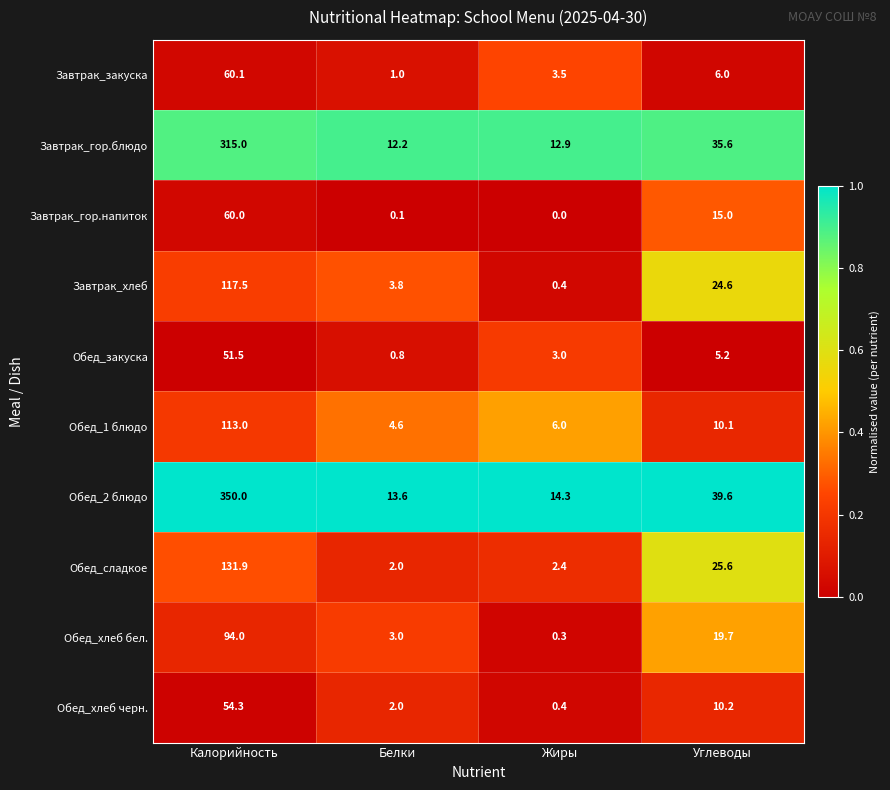

What is the difference between the maximum and minimum values in the Обед_1 блюдо series?

108.4